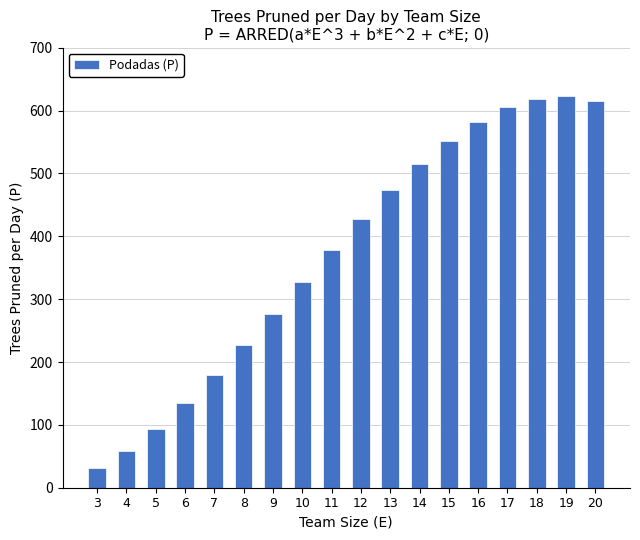

What is the approximate value at 20, to the nearest 10?

620